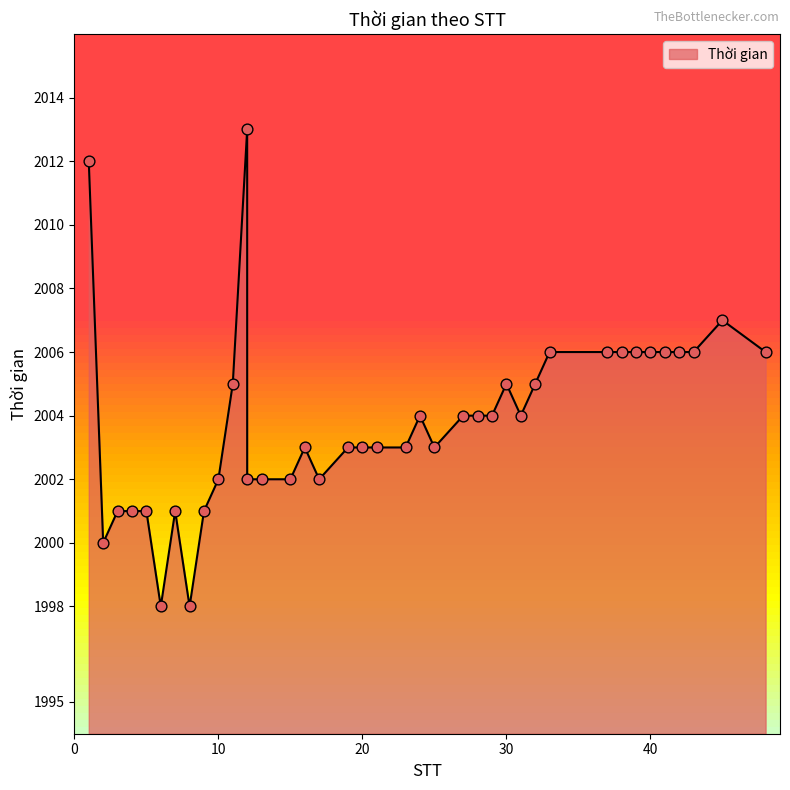

Approximately how many times larger is the value at 31 compared to 8?

1.0